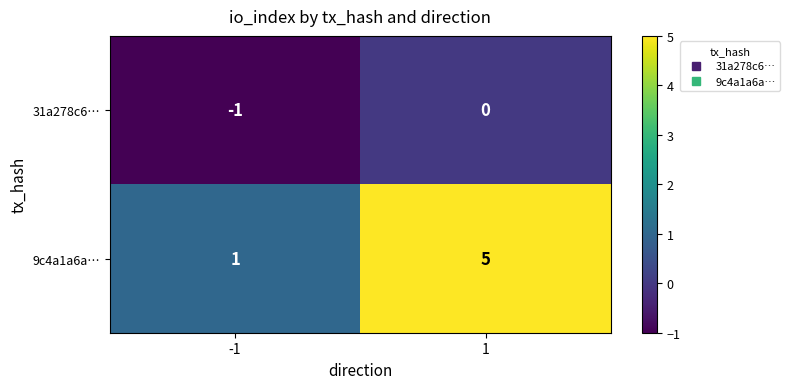

Which series changed the most between -1 and 1?

9c4a1a6a…